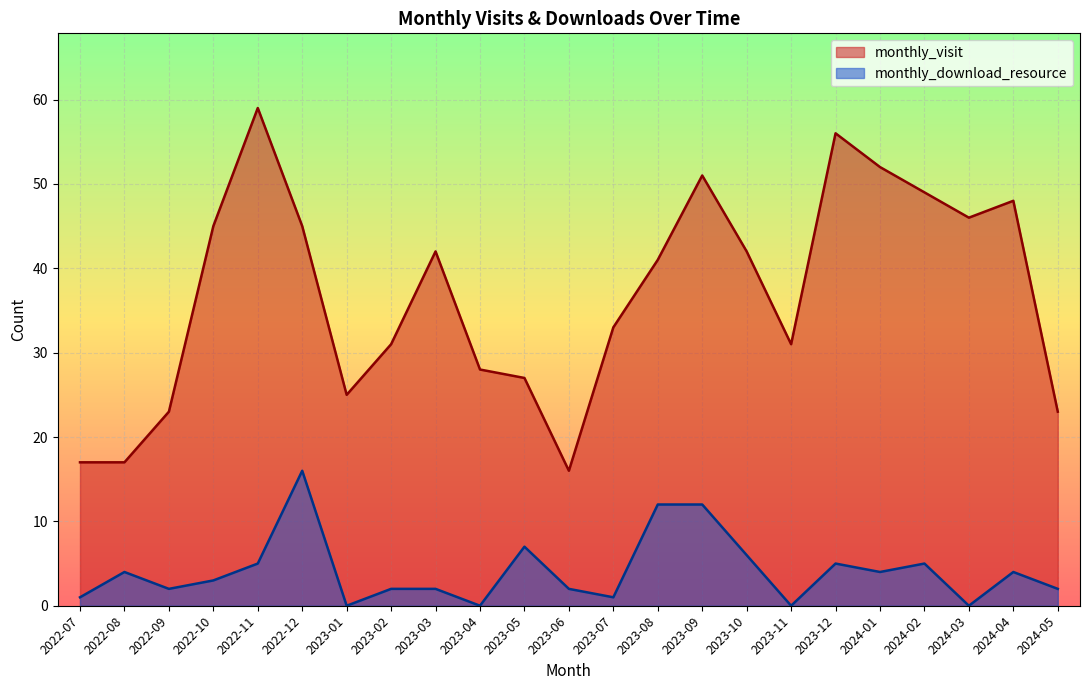

What is the difference between the maximum and second lowest values in the monthly_download_resource series?

16